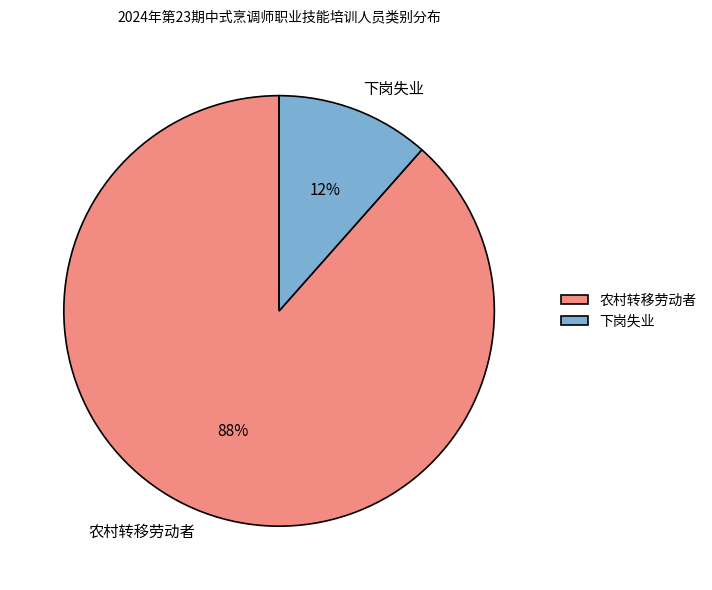

To the nearest percent, what is the average slice percentage?

50%